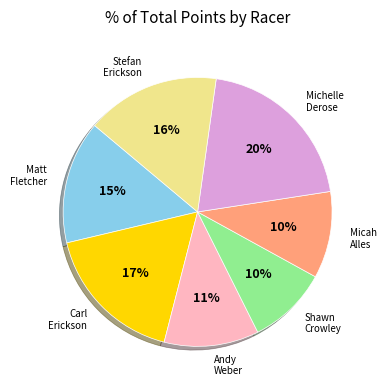

Is it true that Michelle Derose is 11% of the pie?

False